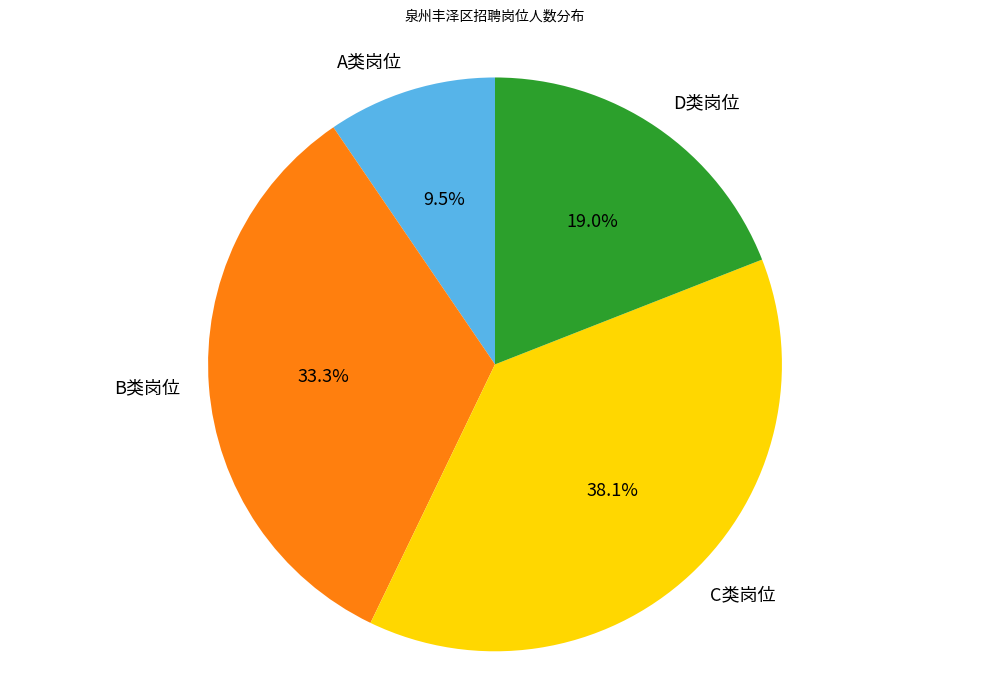

Between A类岗位 and C类岗位, which is larger?

C类岗位